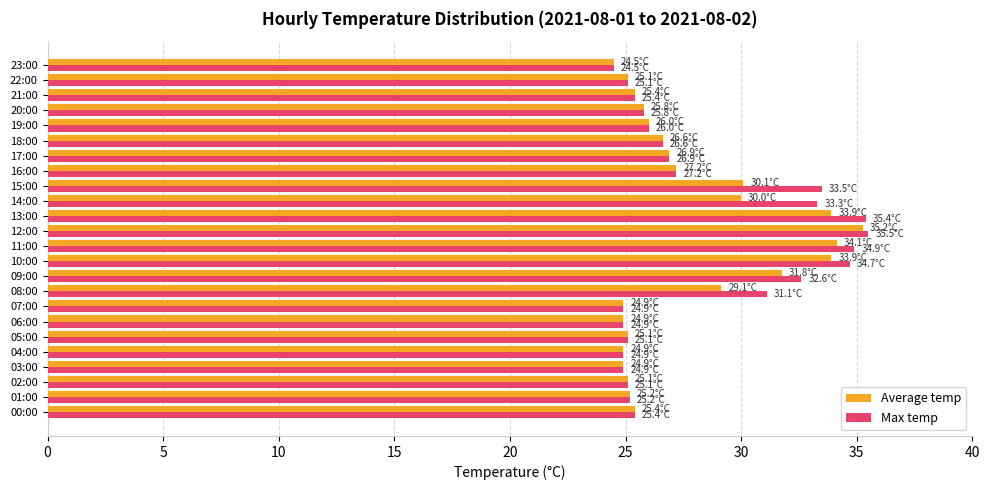

What is the minimum value shown in the chart?

24.5